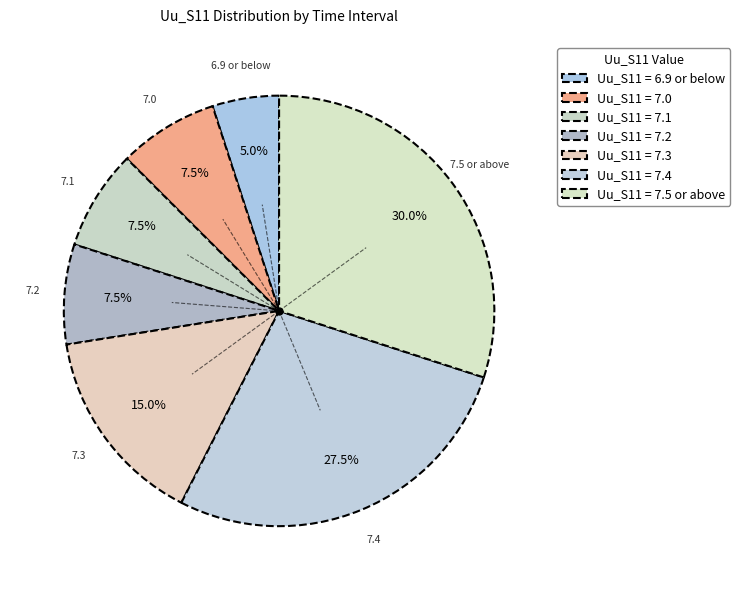

How many segments does this pie chart have?

7